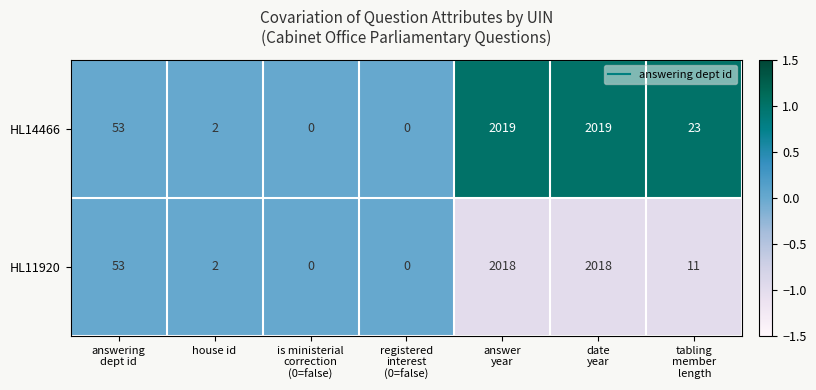

What is the difference between the highest and lowest values at date
year?

1